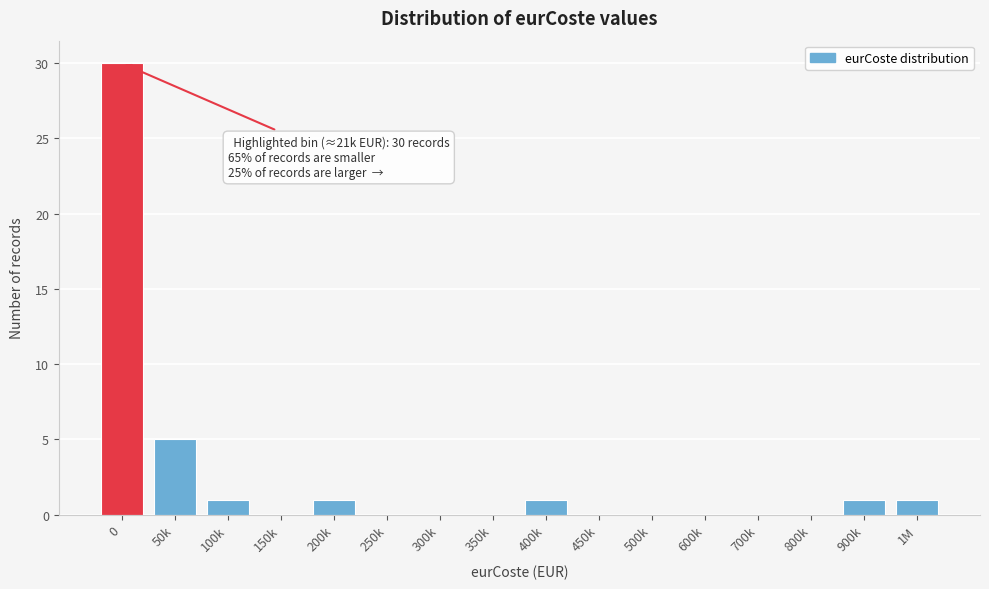

Reading left to right, extract all data points from this chart.

0=30	50k=5	100k=1	150k=0	200k=1	250k=0	300k=0	350k=0	400k=1	450k=0	500k=0	600k=0	700k=0	800k=0	900k=1	1M=1